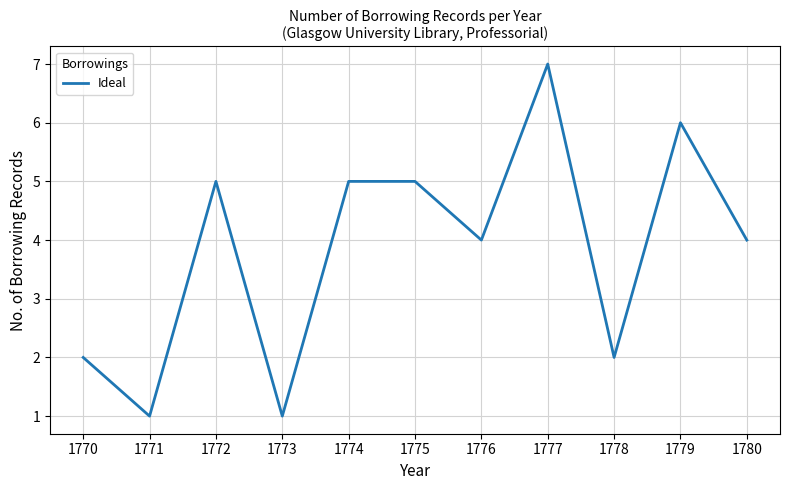

Reading left to right, list all the values displayed in this chart.

1770=2	1771=1	1772=5	1773=1	1774=5	1775=5	1776=4	1777=7	1778=2	1779=6	1780=4